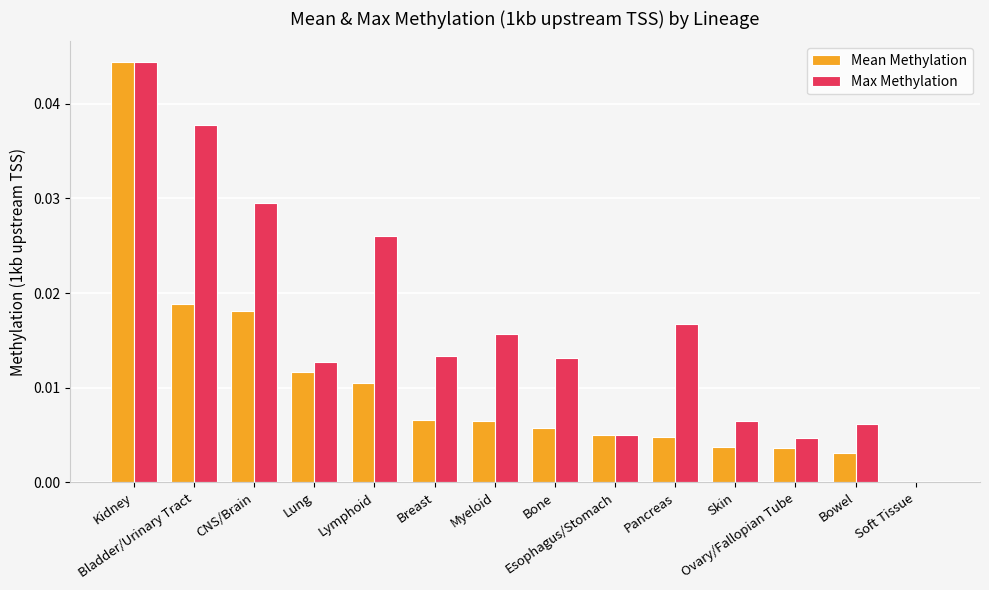

Which series has the largest total across all categories?

Max Methylation